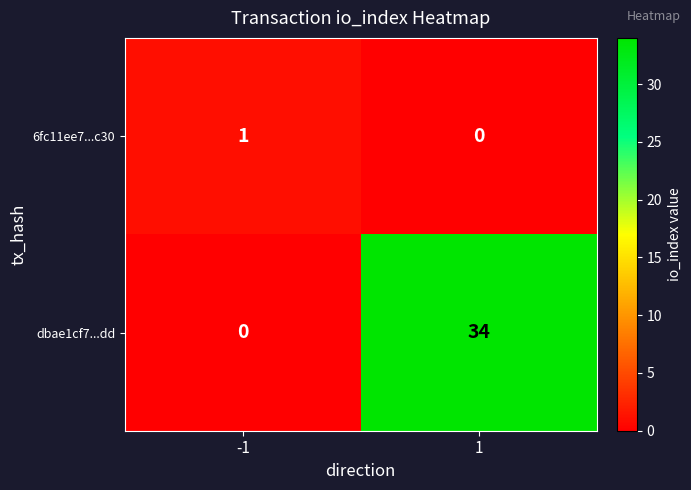

What is the total value across all series at -1?

1